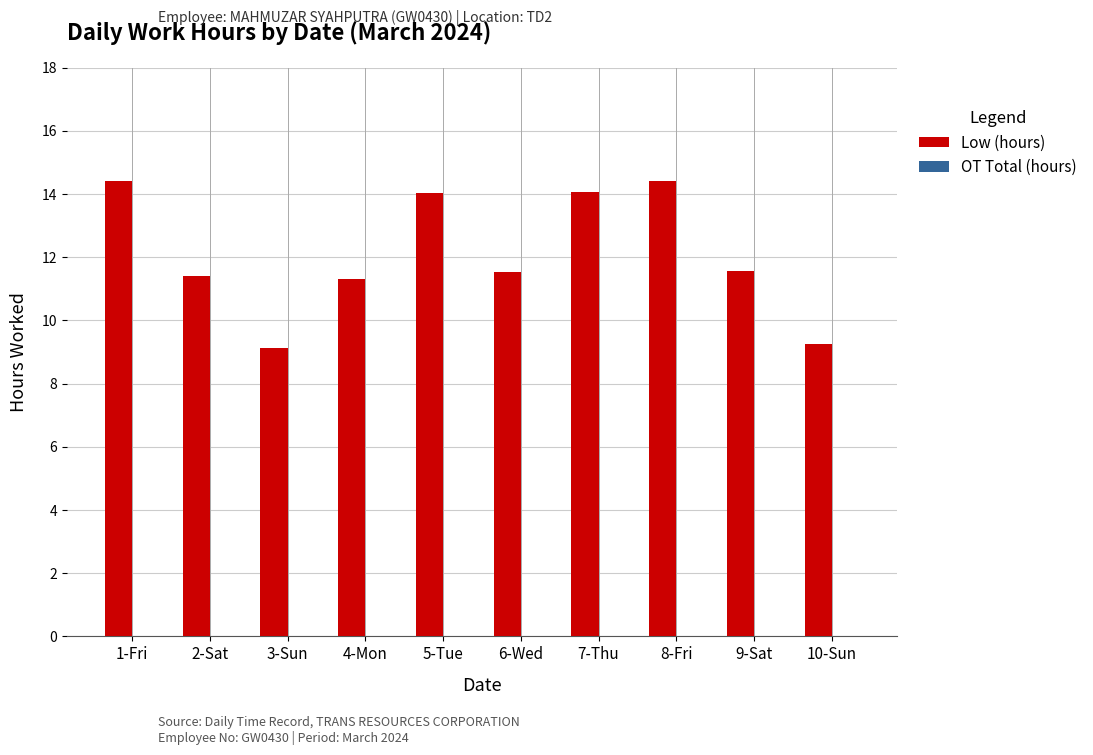

What is the value of the 6th bar from the left?

11.5